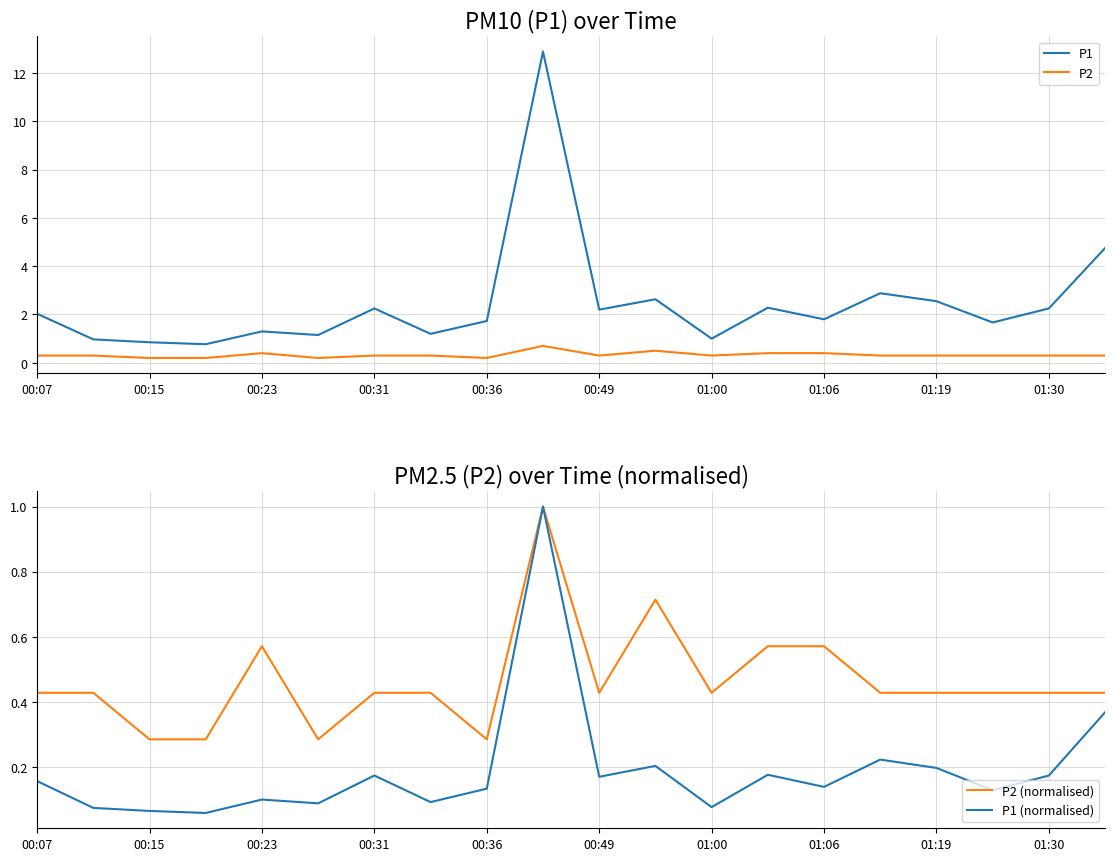

What is the value of the P2 point at the 12th from the left?

0.5